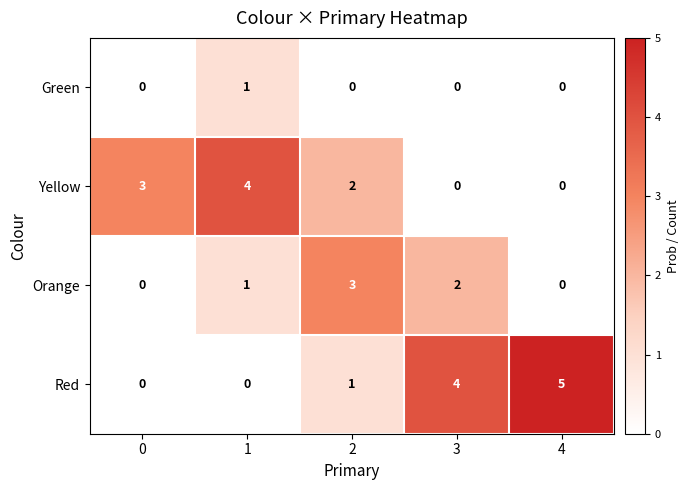

Which category has the highest value in the Red series?

4